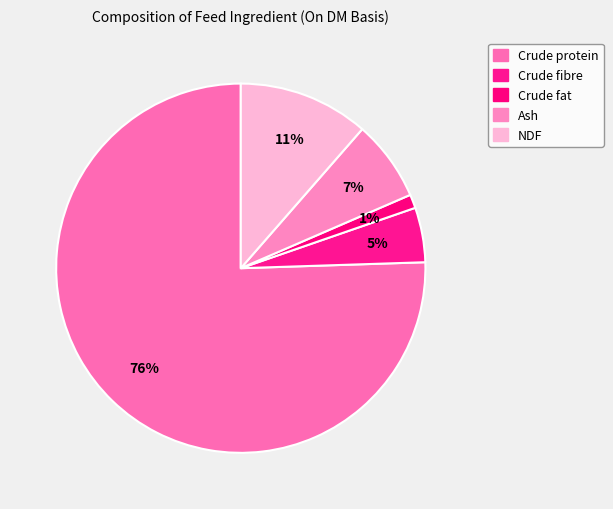

Does Crude protein represent more than half of the total?

Yes